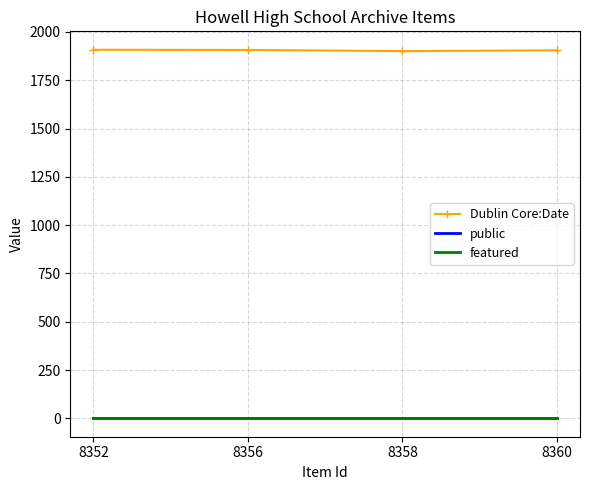

True or false: Dublin Core:Date and public intersect in this chart.

False